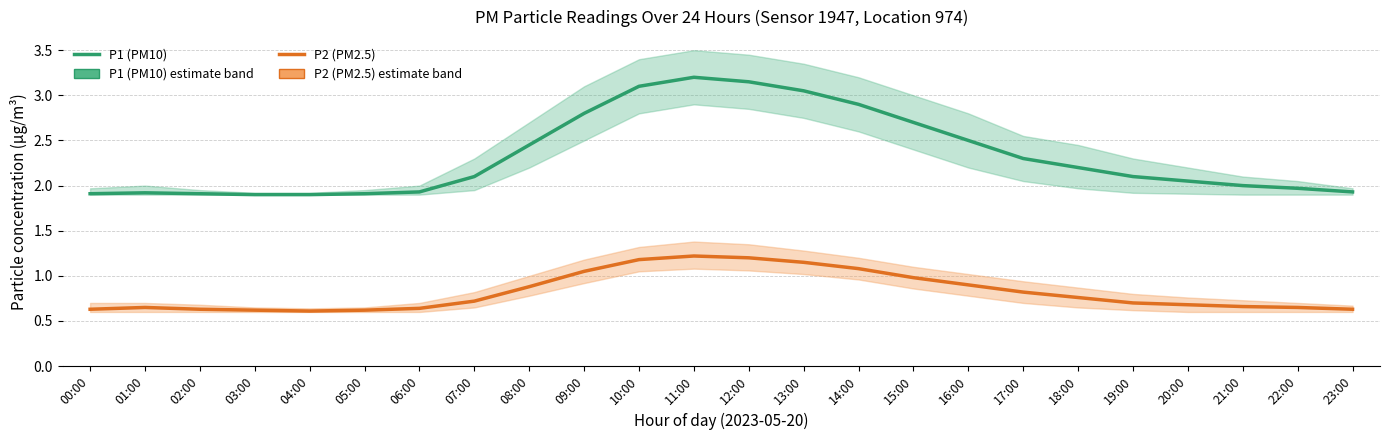

Which series has the largest total across all categories?

P1 (PM10)